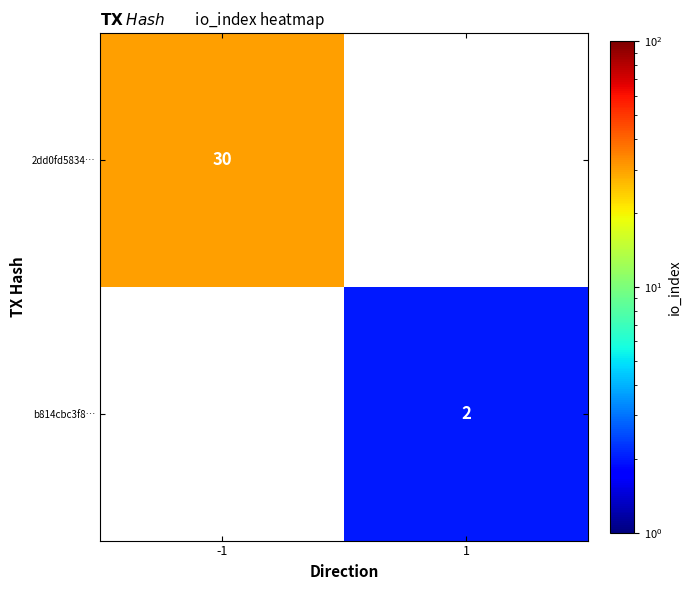

The value of 2dd0fd5834… at -1 is 40.8. True or false?

False